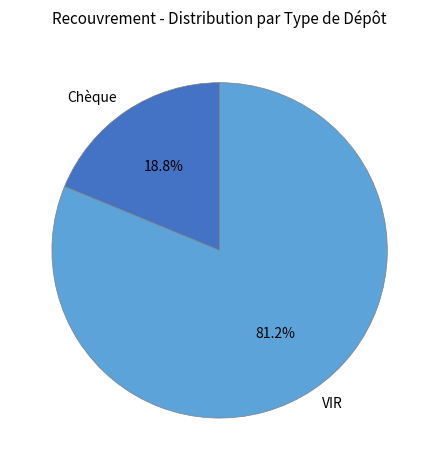

What is the majority slice?

VIR